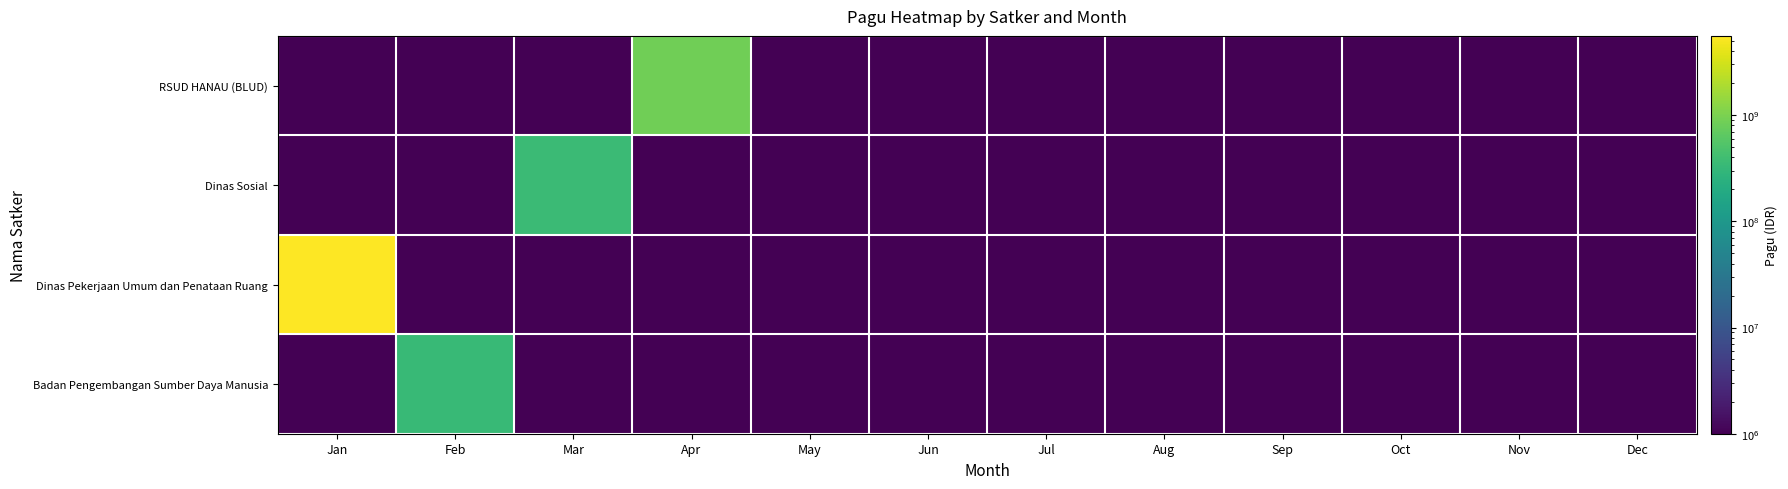

At how many categories does at least one series exceed 2947584377?

1